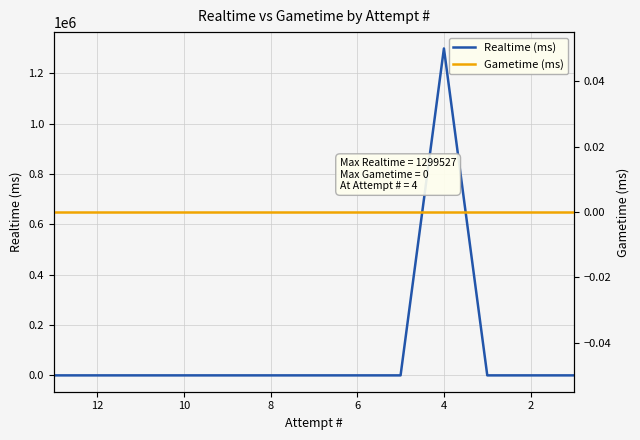

True or false: Gametime (ms) has more than 1 interior local peaks.

False